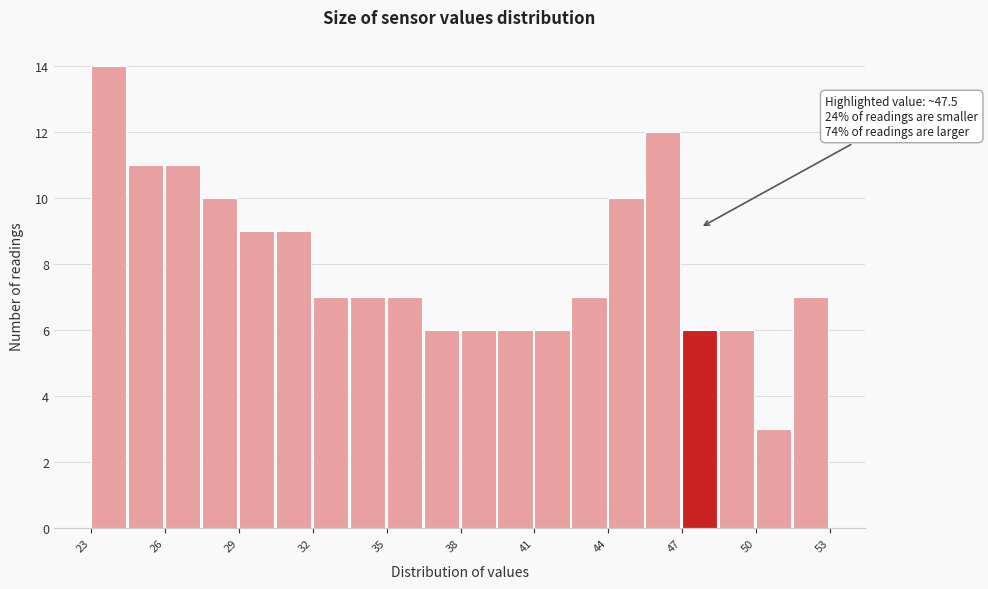

Read against the x-axis, roughly where is the centre of the tallest bar?

24.0